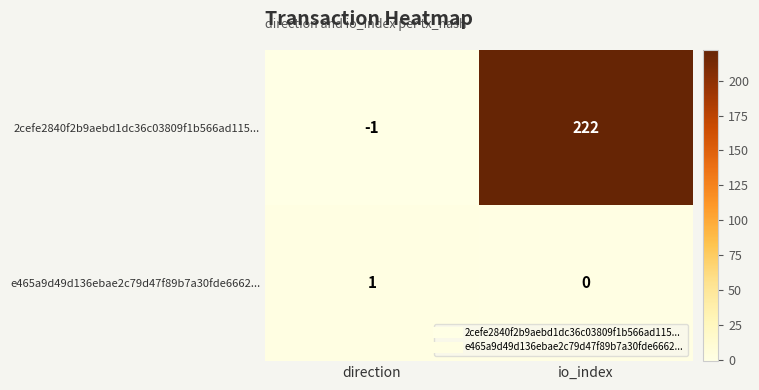

What is the sum of all 2cefe2840f2b9aebd1dc36c03809f1b566ad115... values?

221